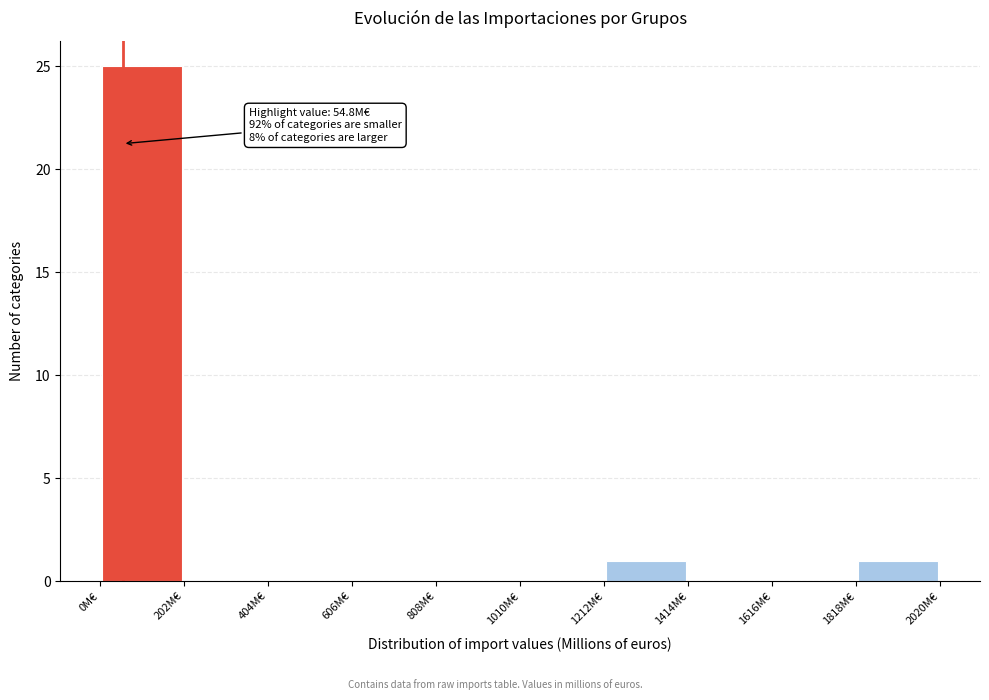

Which range on the x-axis has the tallest bar?

0 to 200